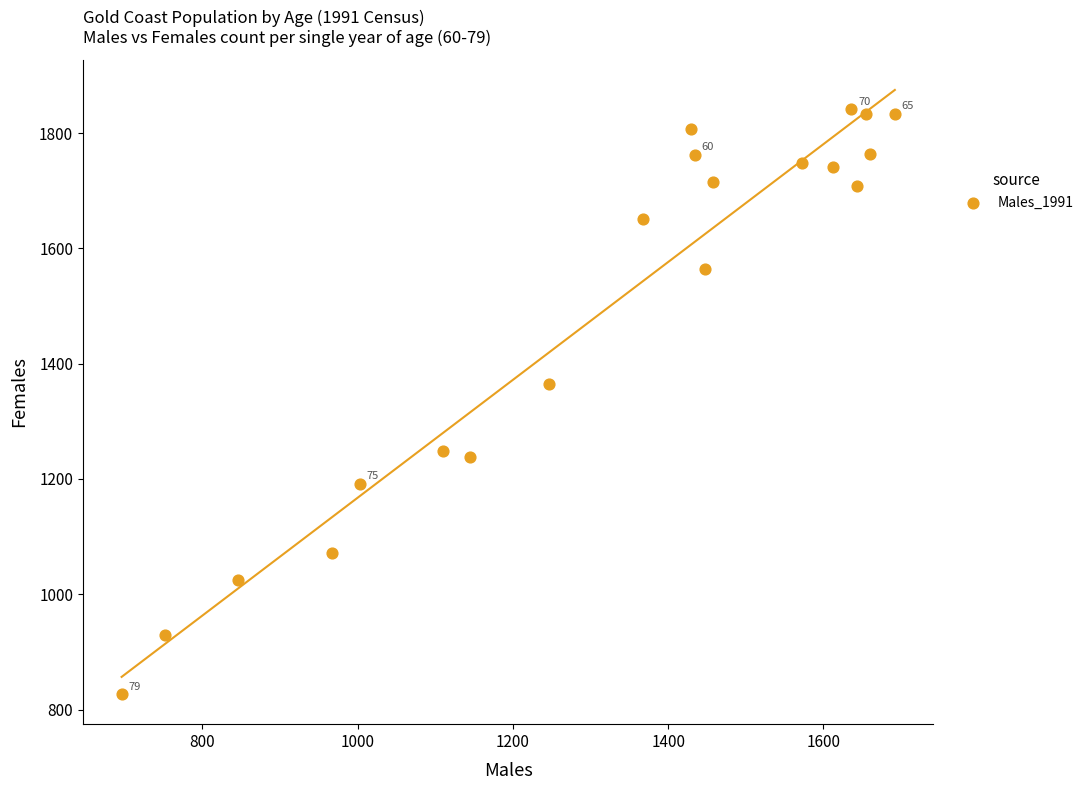

What Y value in the scatter plot is closest to 1334?

1365